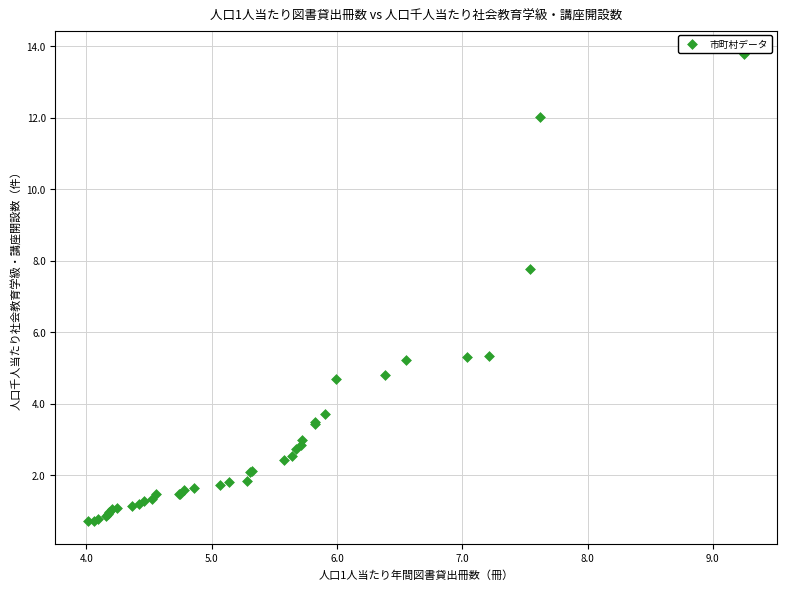

What Y value in the scatter plot is closest to 7?

7.8